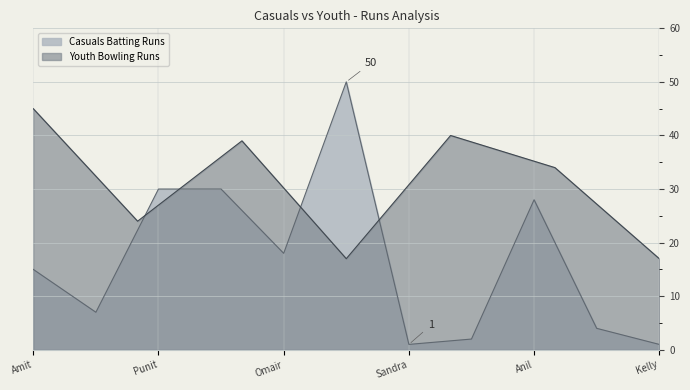

What is the highest value of the Casuals Batting Runs series?

50